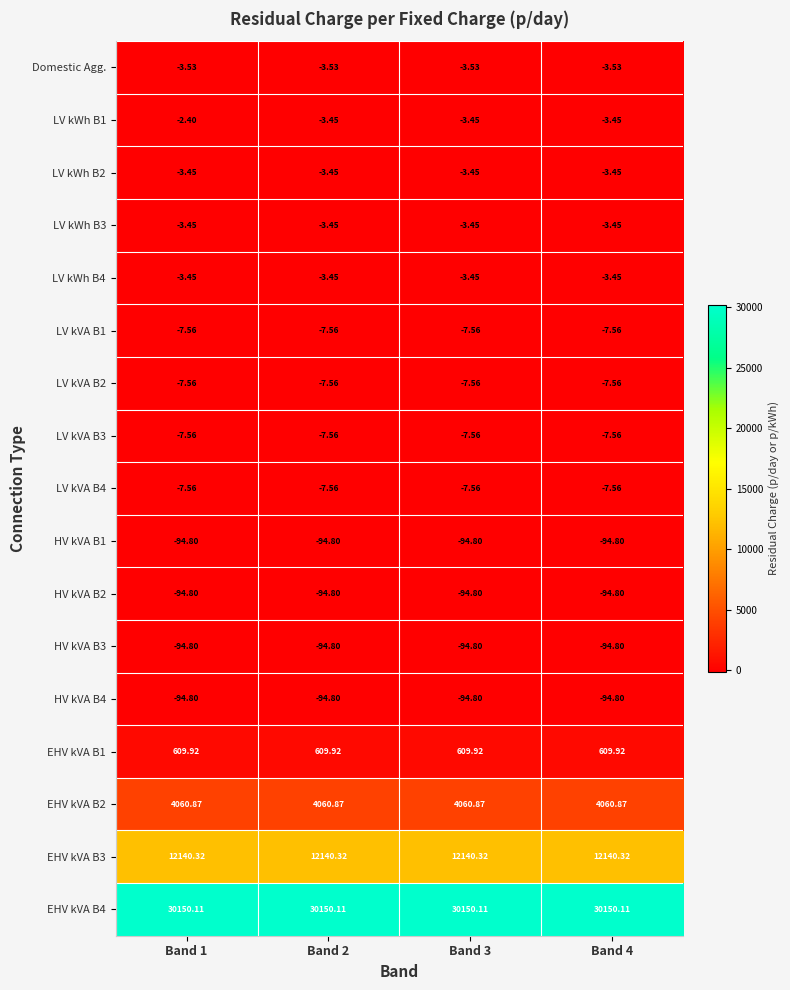

At which category is the sum across all series the highest?

Band 1